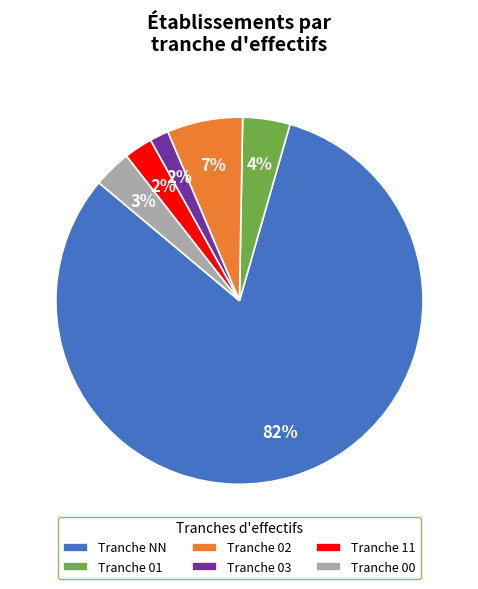

Which slice is the largest?

Tranche NN